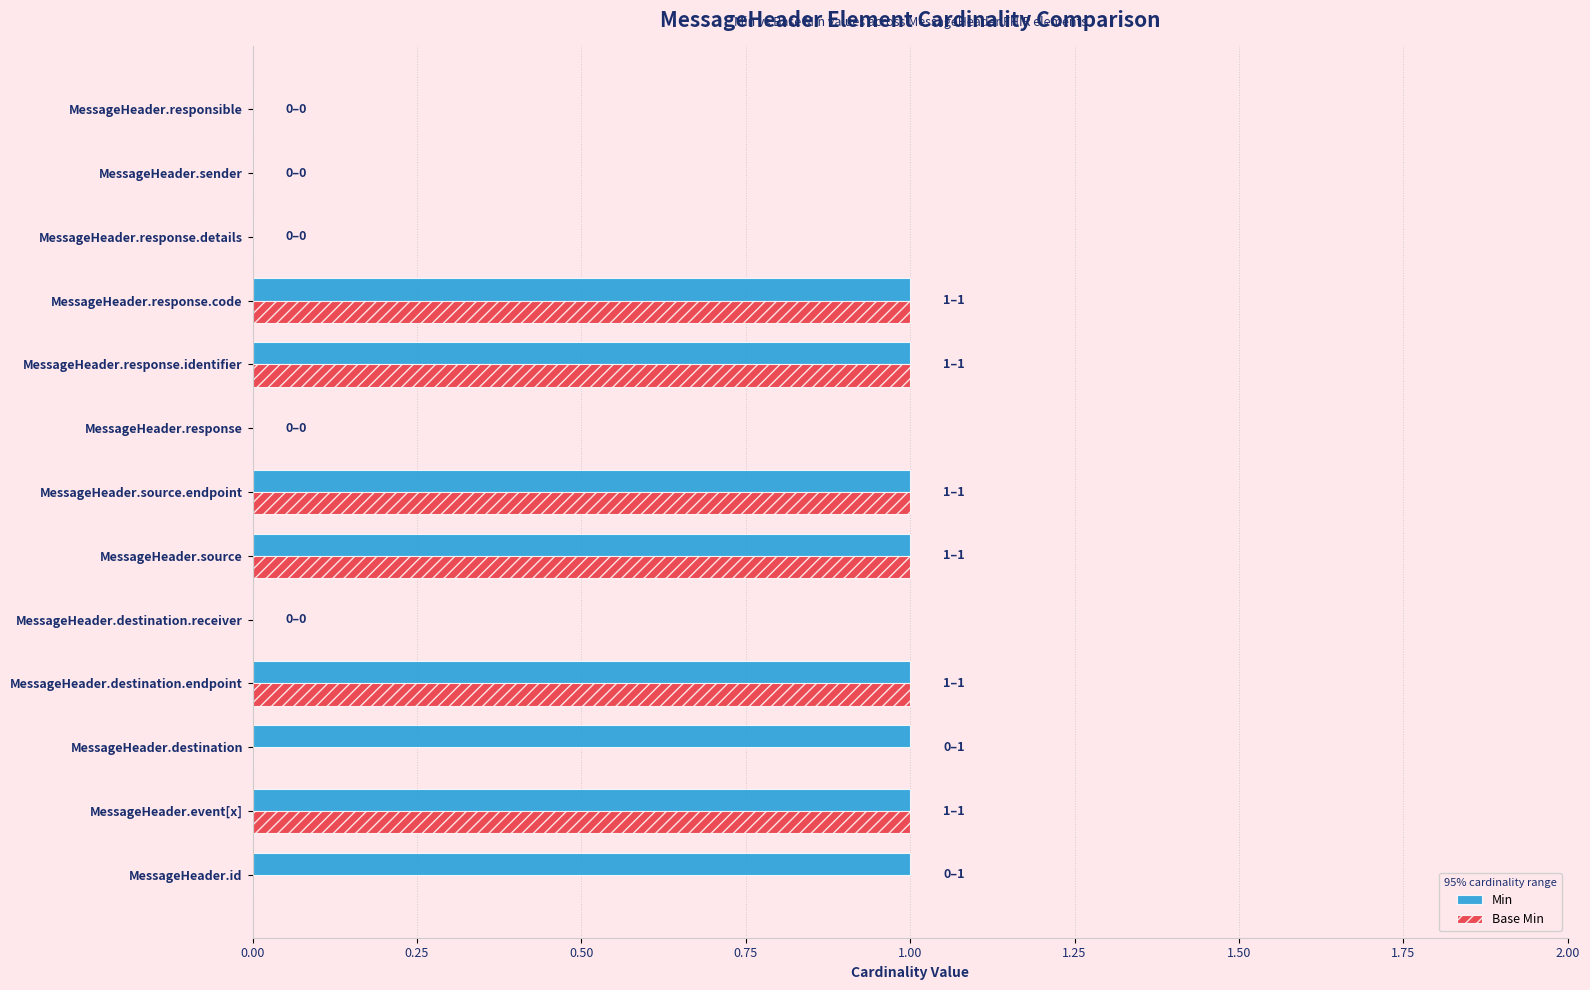

Is the value of Base Min at MessageHeader.response.identifier greater than the value of Min at MessageHeader.sender?

Yes